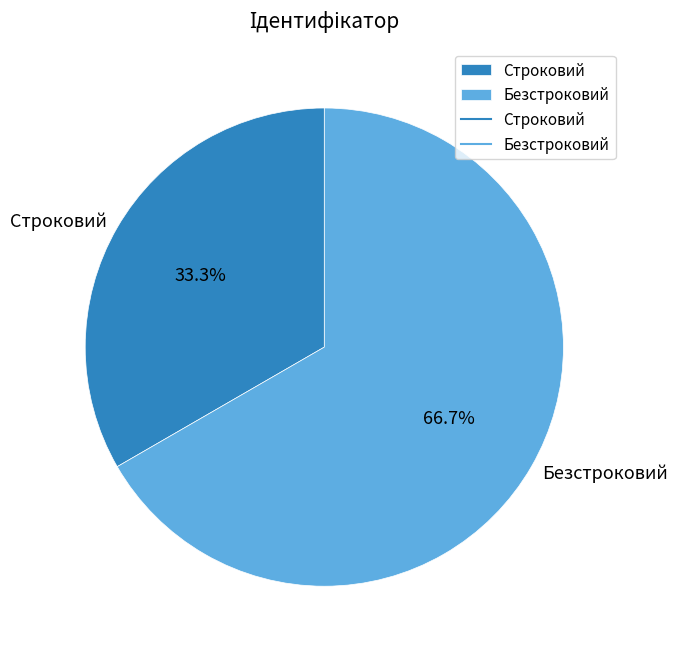

How many slices are in this pie chart?

2